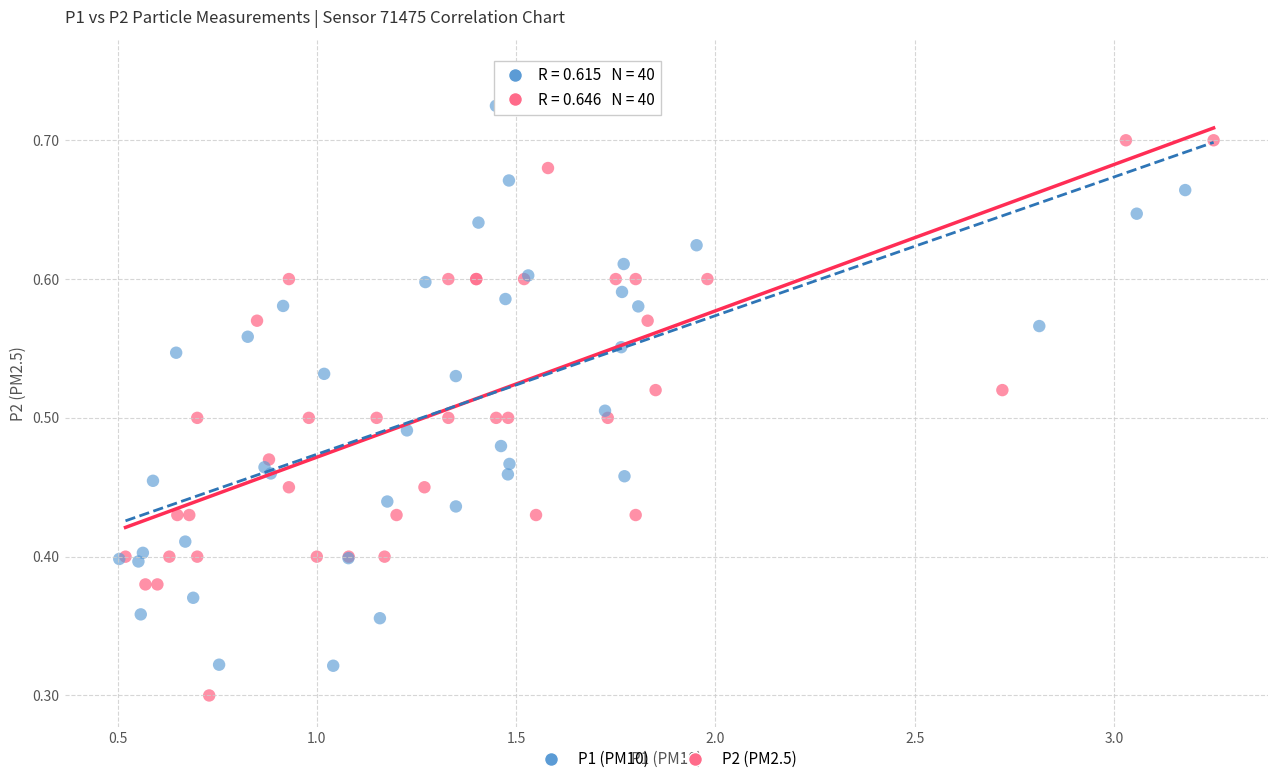

Which series contains the lowest Y value?

P2 (PM2.5)